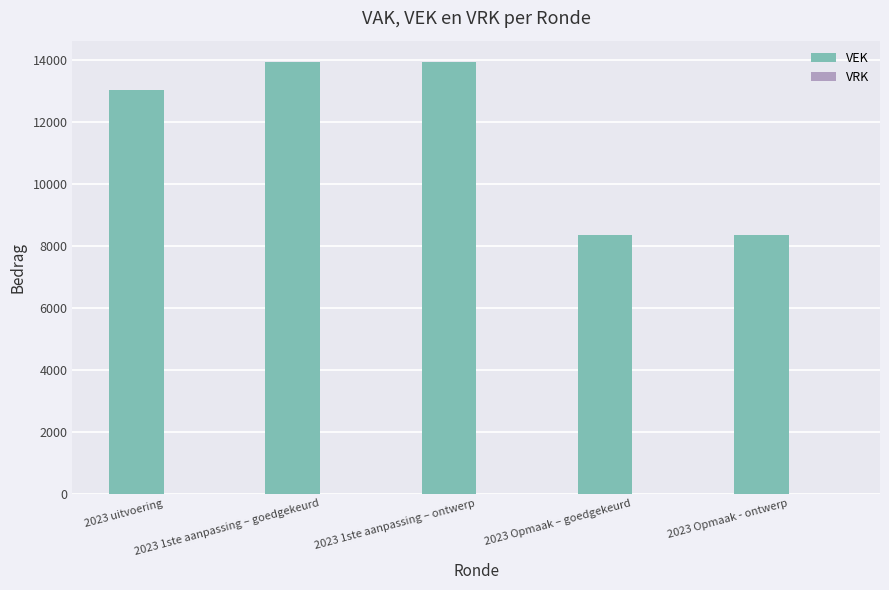

What is the value of the 1st bar from the left?

13019